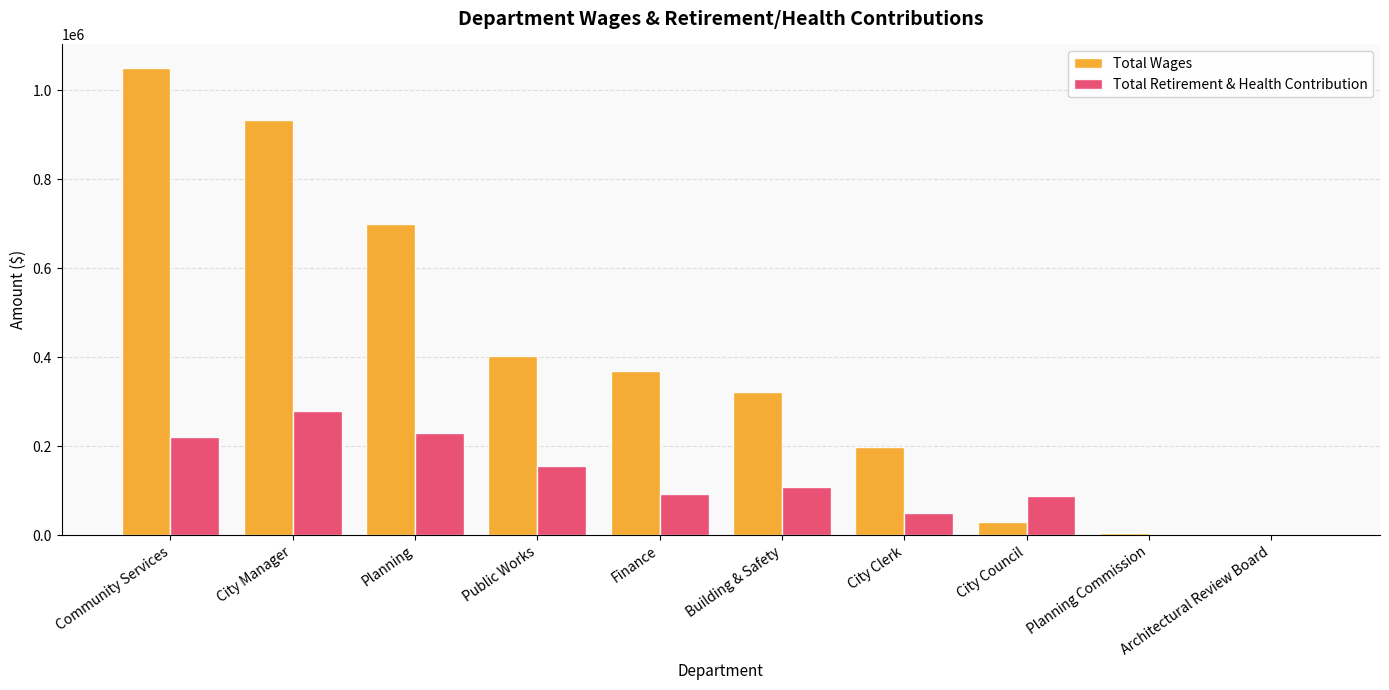

What are all the series names shown in the legend?

Total Wages, Total Retirement & Health Contribution